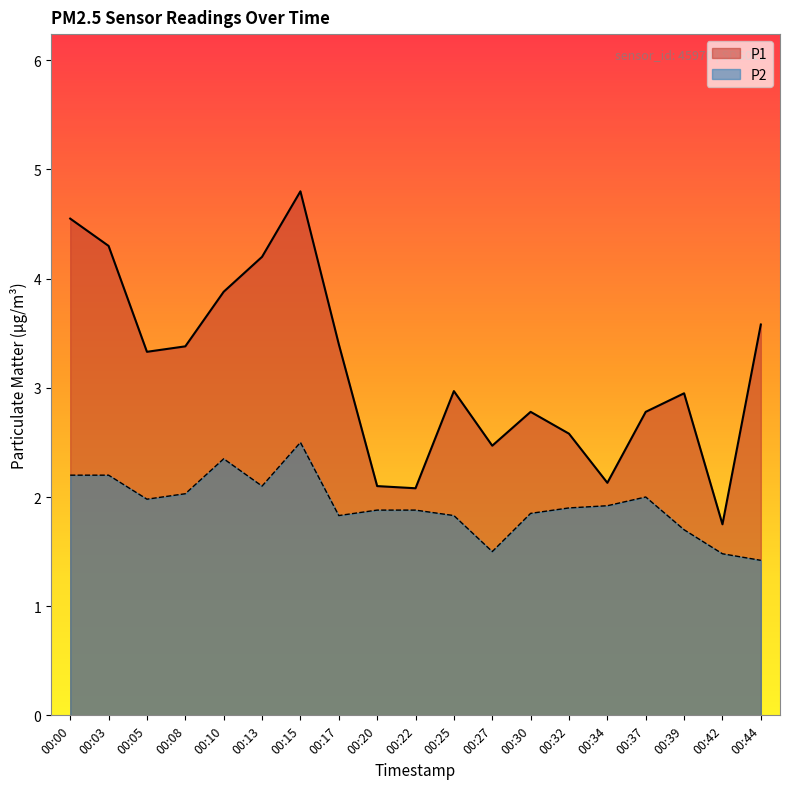

Rank the series by their maximum value, from lowest to highest.

P2, P1